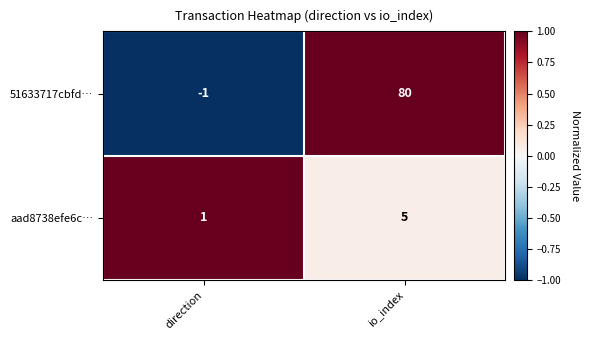

Is it true that aad8738efe6c… equals 8 at io_index?

False